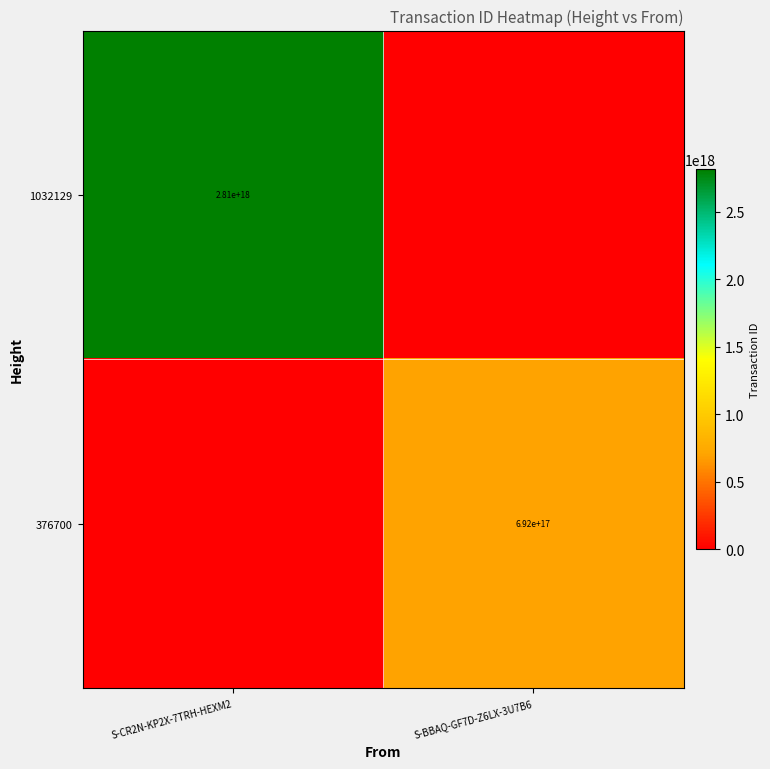

The value of 1032129 at S-CR2N-KP2X-7TRH-HEXM2 is 2810000000000000000. True or false?

True